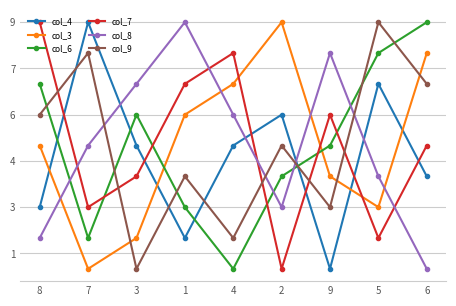

After their last crossing, which series has the higher values: col_7 or col_4?

col_7